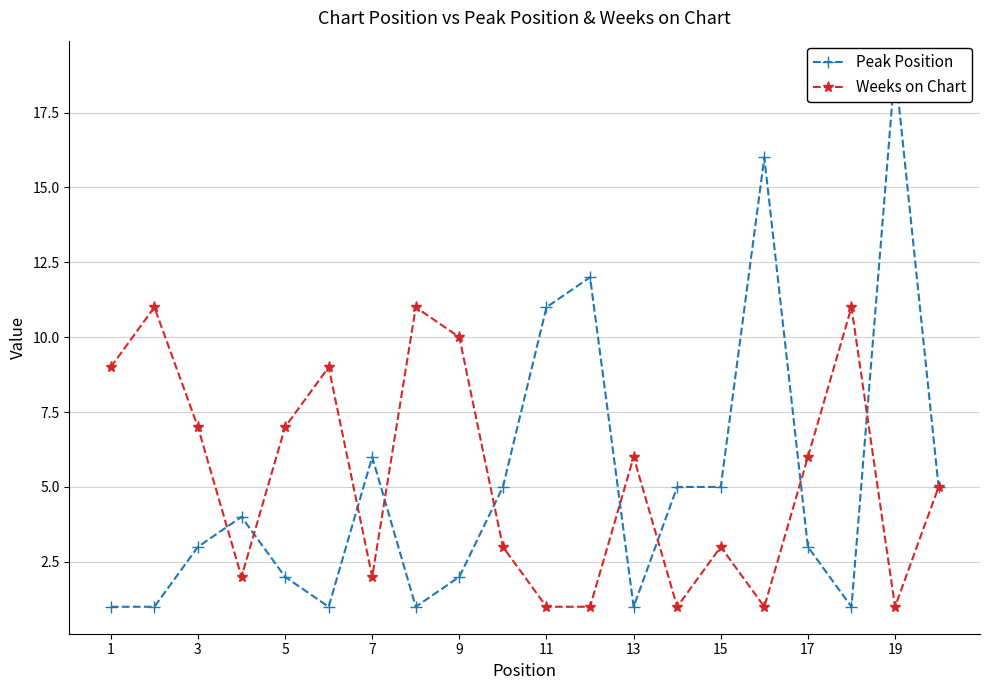

True or false: Peak Position and Weeks on Chart cross at least once.

True